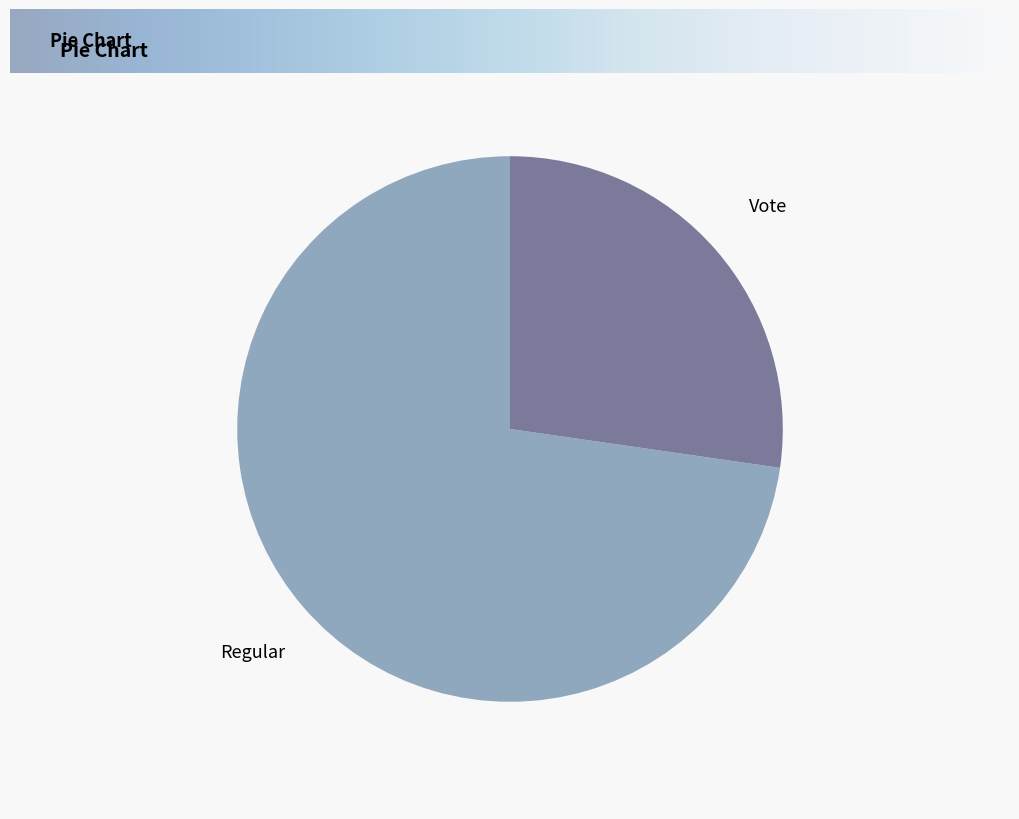

How many segments does this pie chart have?

2